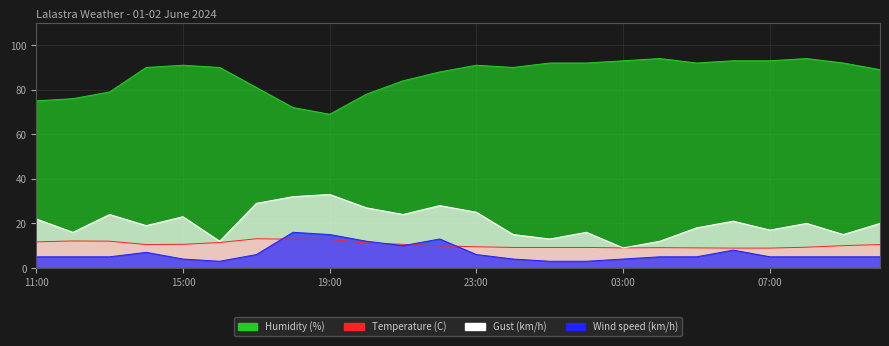

True or false: Humidity (%) and Gust (km/h) cross at least once.

False